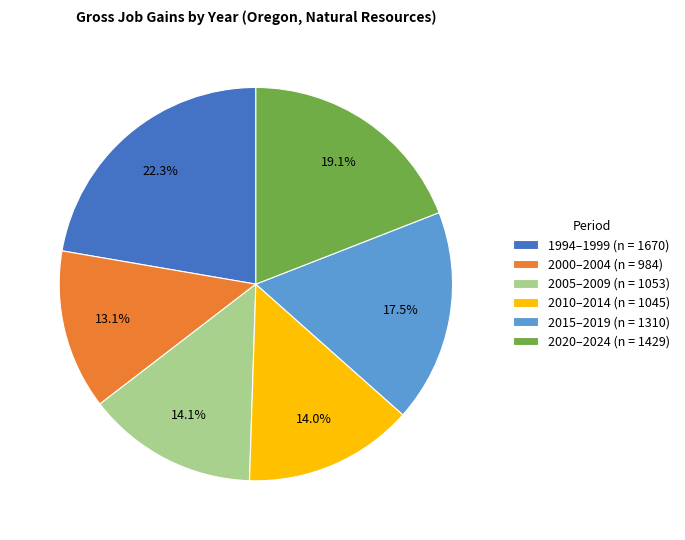

What is the smallest slice in the pie chart?

2000–2004 (n = 984)